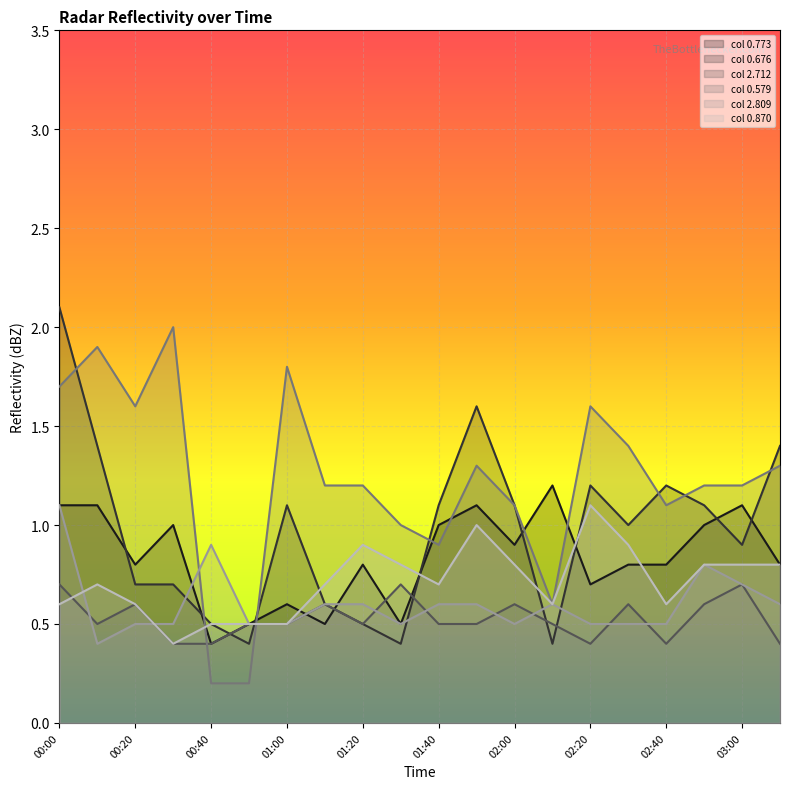

What is the value of the 2.809 point at the 14th from the left?

0.6